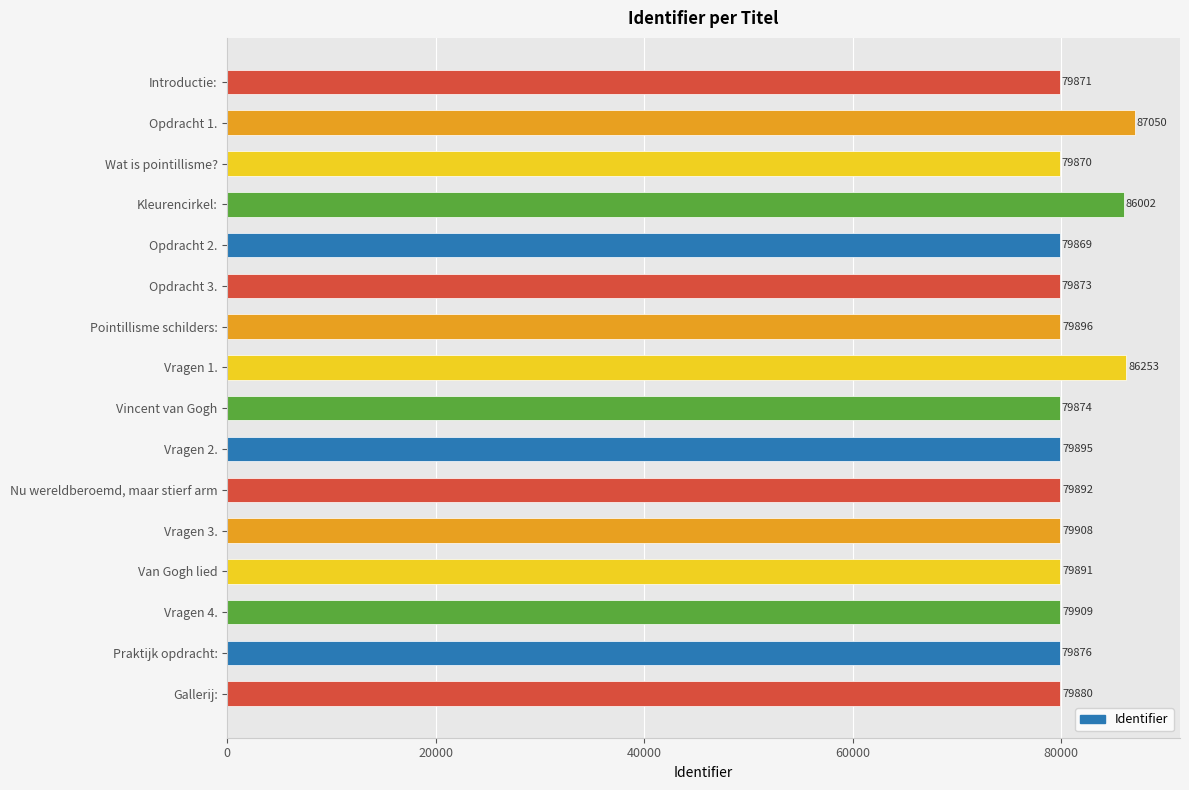

At which label is the value closest to 83459?

Kleurencirkel: